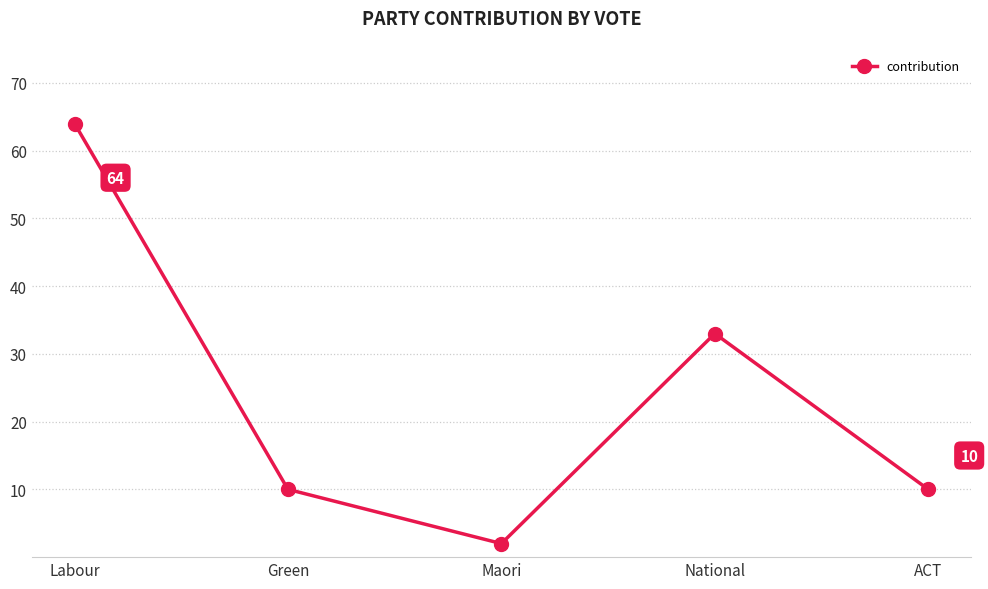

Which has a higher value, Green or National?

National